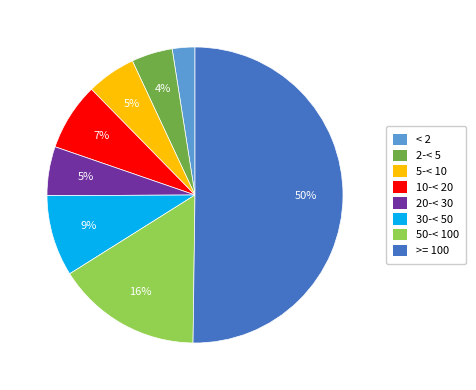

Is the sum of 2-< 5 and 10-< 20 greater than half?

No